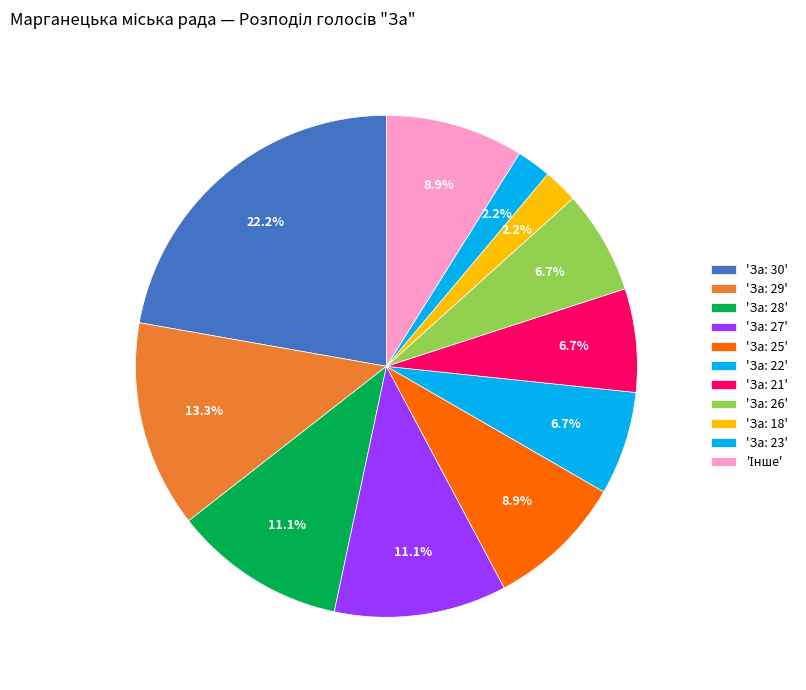

Count the number of slices in the pie.

11